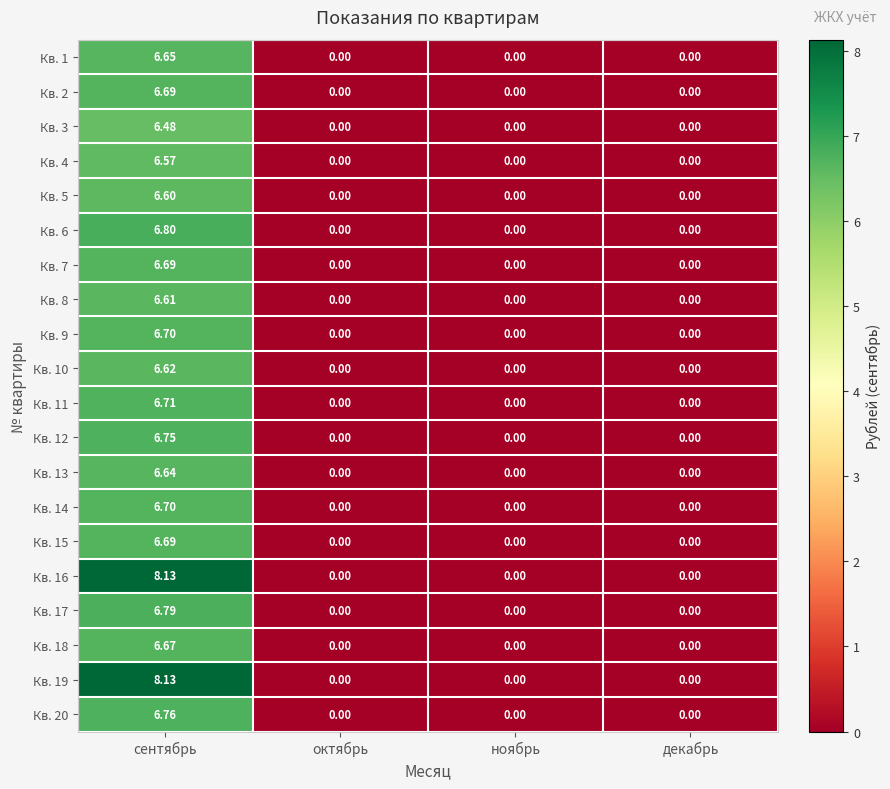

At which category is the sum across all series the highest?

сентябрь